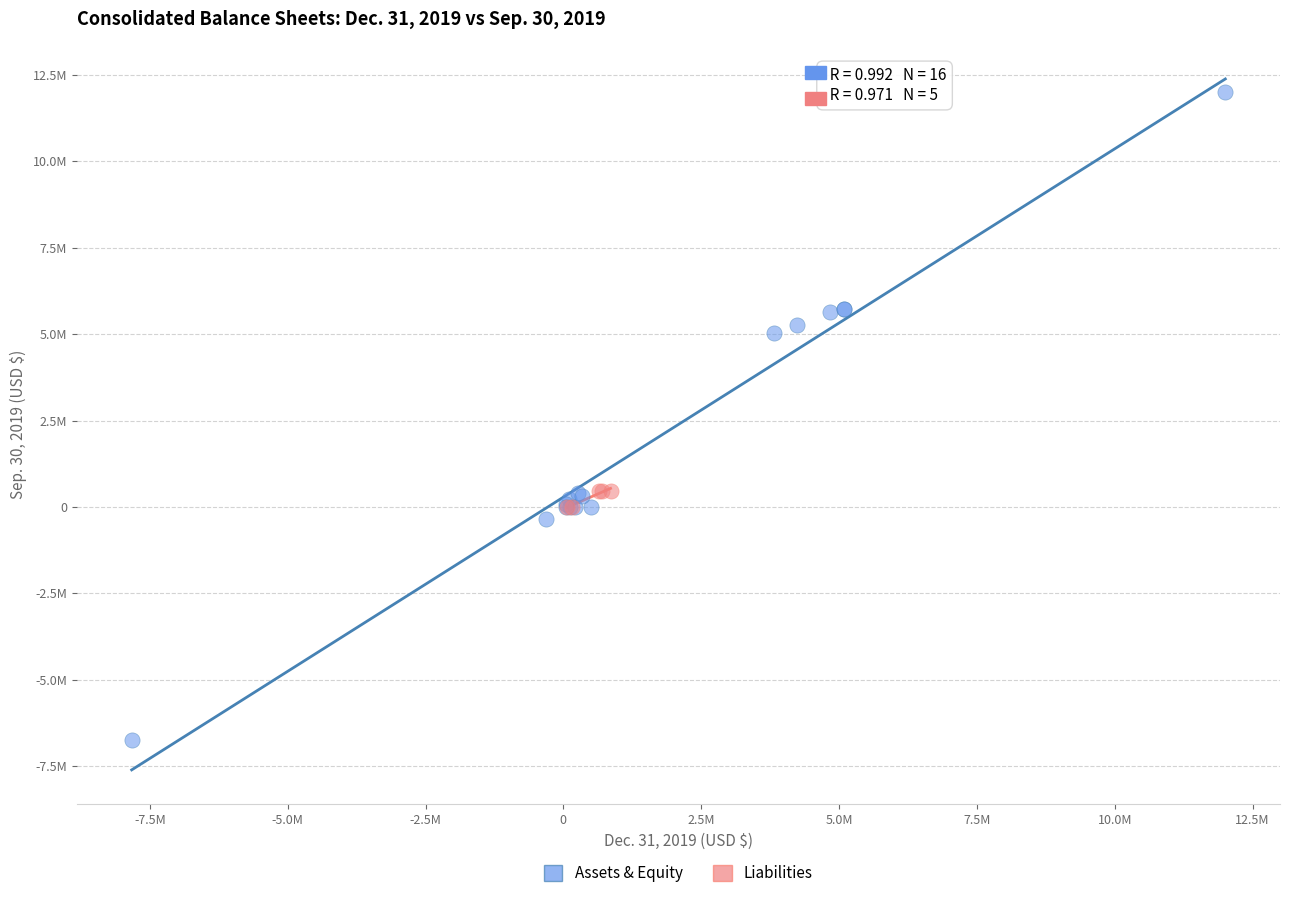

Which series contains the highest Y value?

Assets & Equity